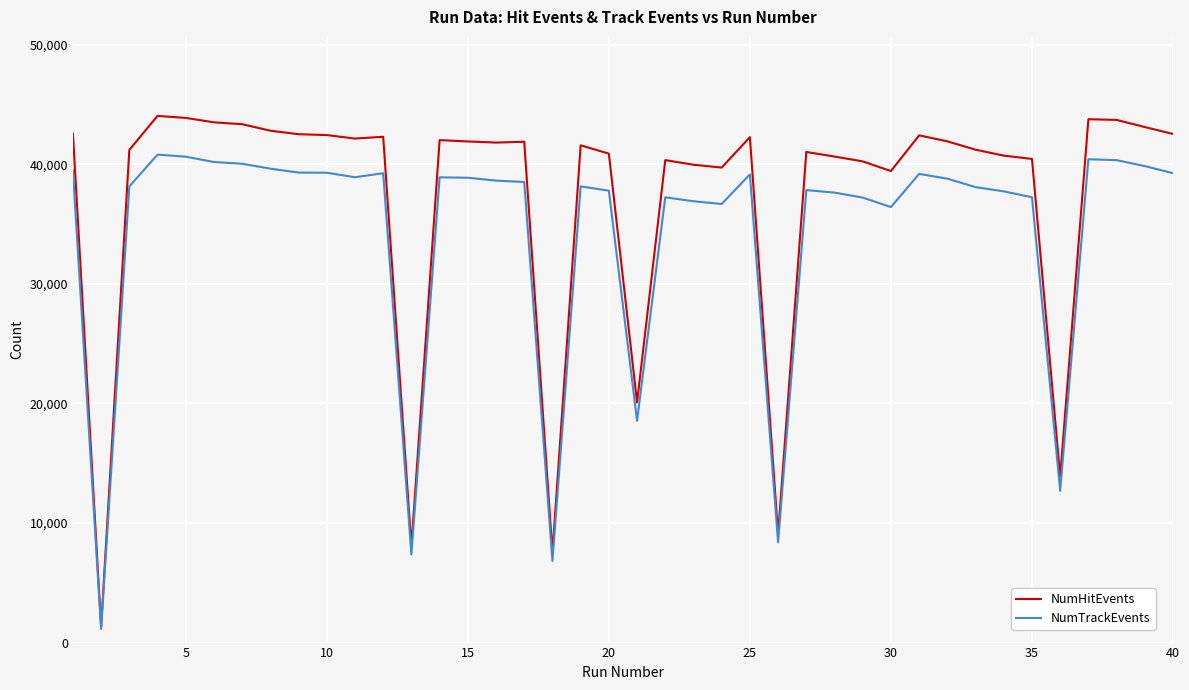

What is the difference between the maximum and minimum values in the NumHitEvents series?

42755